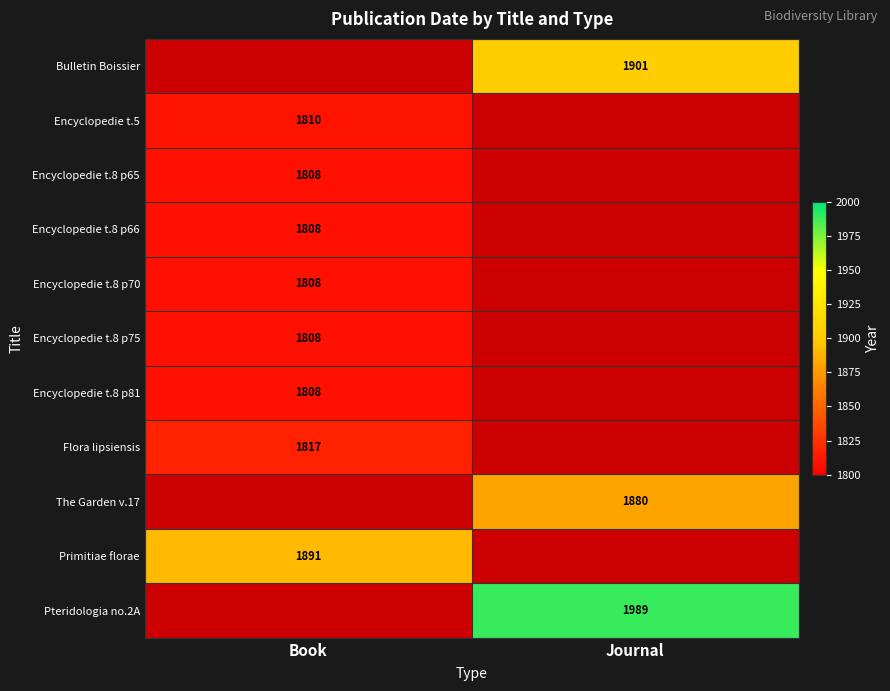

The value of Primitiae florae at Book is 1099. True or false?

False